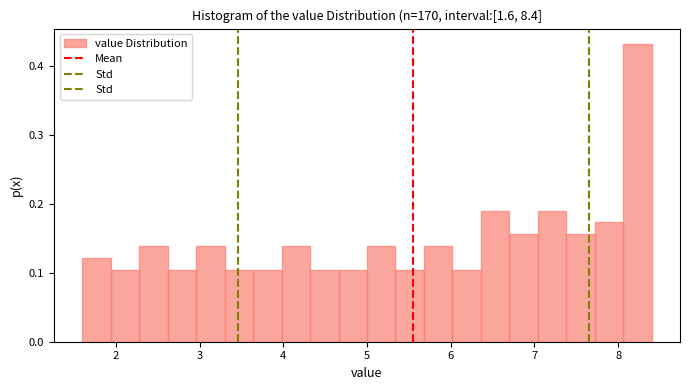

Around what value on the x-axis is the tallest bar? Give the approximate position of its centre, as read against the axis.

8.2